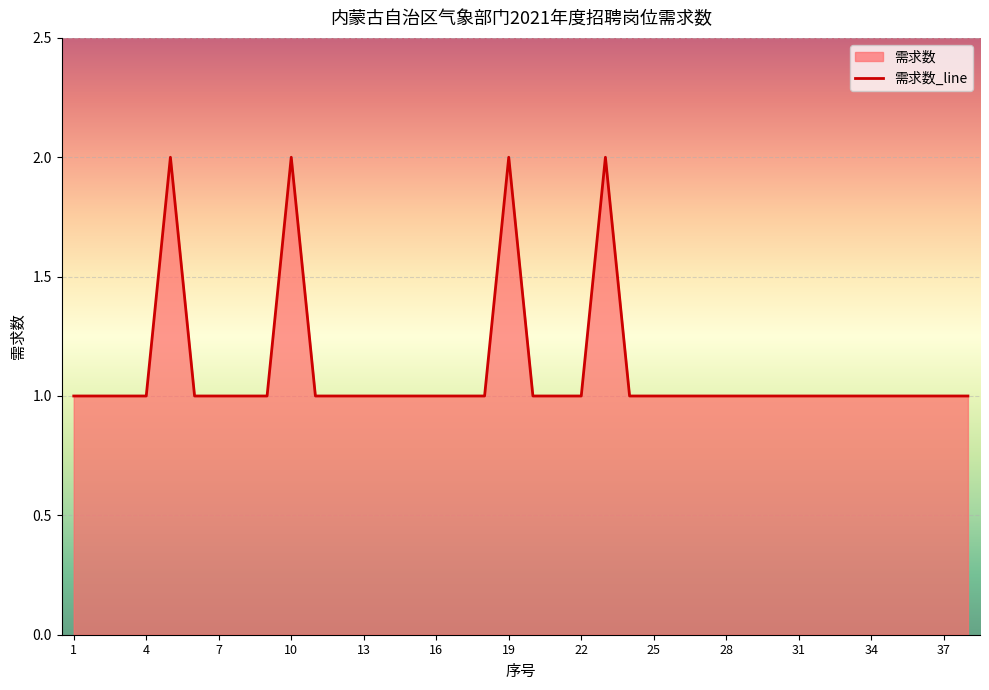

At which category does the data reach its first local peak?

5